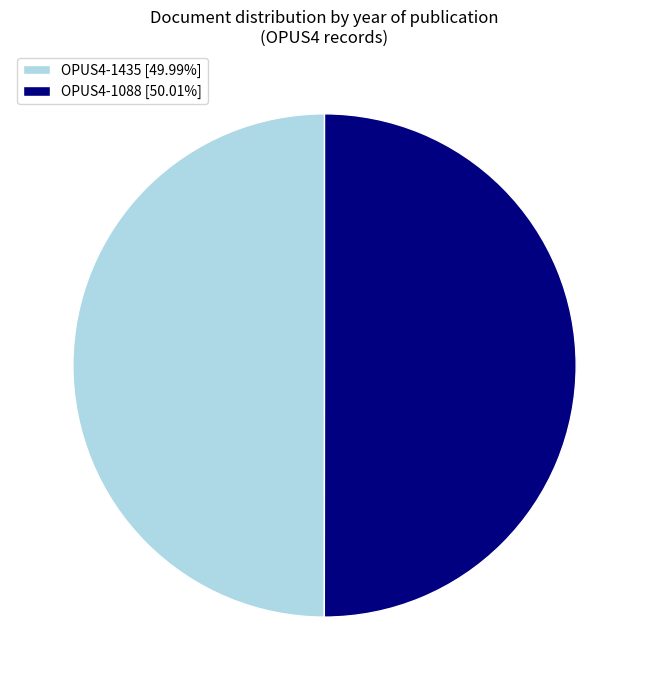

What is the ratio of the value at OPUS4-1088 [50.01%] to the value at OPUS4-1435 [49.99%]?

1.0